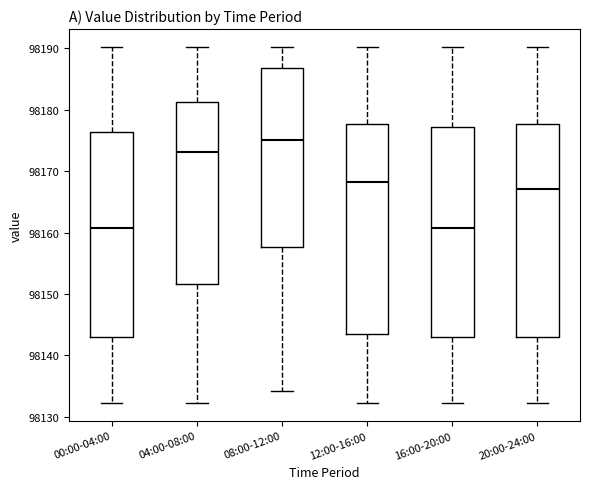

Reading left to right, transcribe this box plot: for each box, give where its median line is, the range the box spans, and where its two whiskers end, as read against the y-axis. The values are not printed on the chart, so give them approximately, as read against the axis.

00:00-04:00: median 98161, box 98143 to 98176, whiskers 98132 to 98190
04:00-08:00: median 98173, box 98152 to 98181, whiskers 98132 to 98190
08:00-12:00: median 98175, box 98158 to 98187, whiskers 98134 to 98190
12:00-16:00: median 98168, box 98144 to 98178, whiskers 98132 to 98190
16:00-20:00: median 98161, box 98143 to 98177, whiskers 98132 to 98190
20:00-24:00: median 98167, box 98143 to 98178, whiskers 98132 to 98190